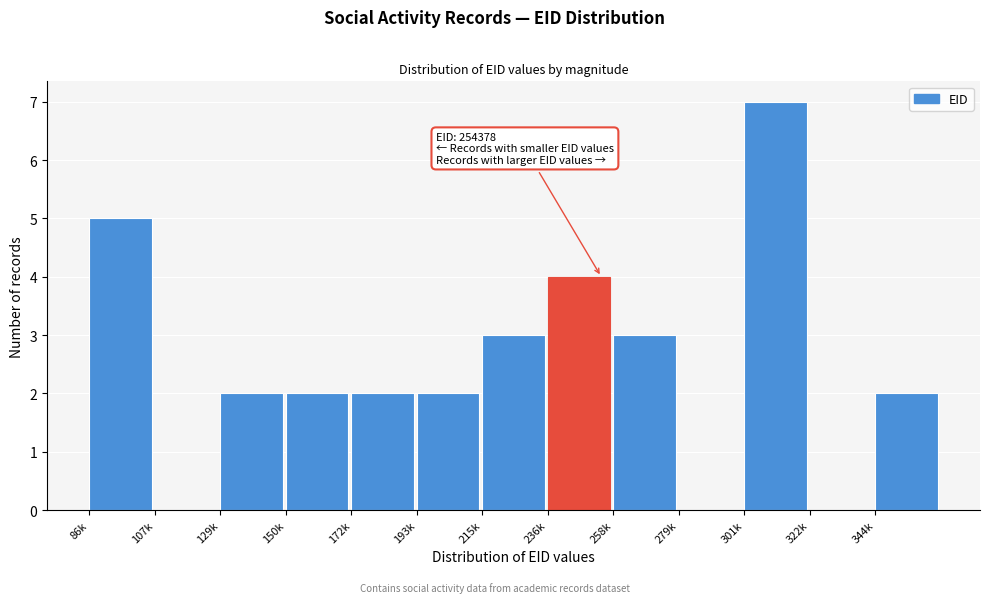

Reading right to left, extract all data points from this chart.

344k=2	322k=0	301k=7	279k=0	258k=3	236k=4	215k=3	193k=2	172k=2	150k=2	129k=2	107k=0	86k=5